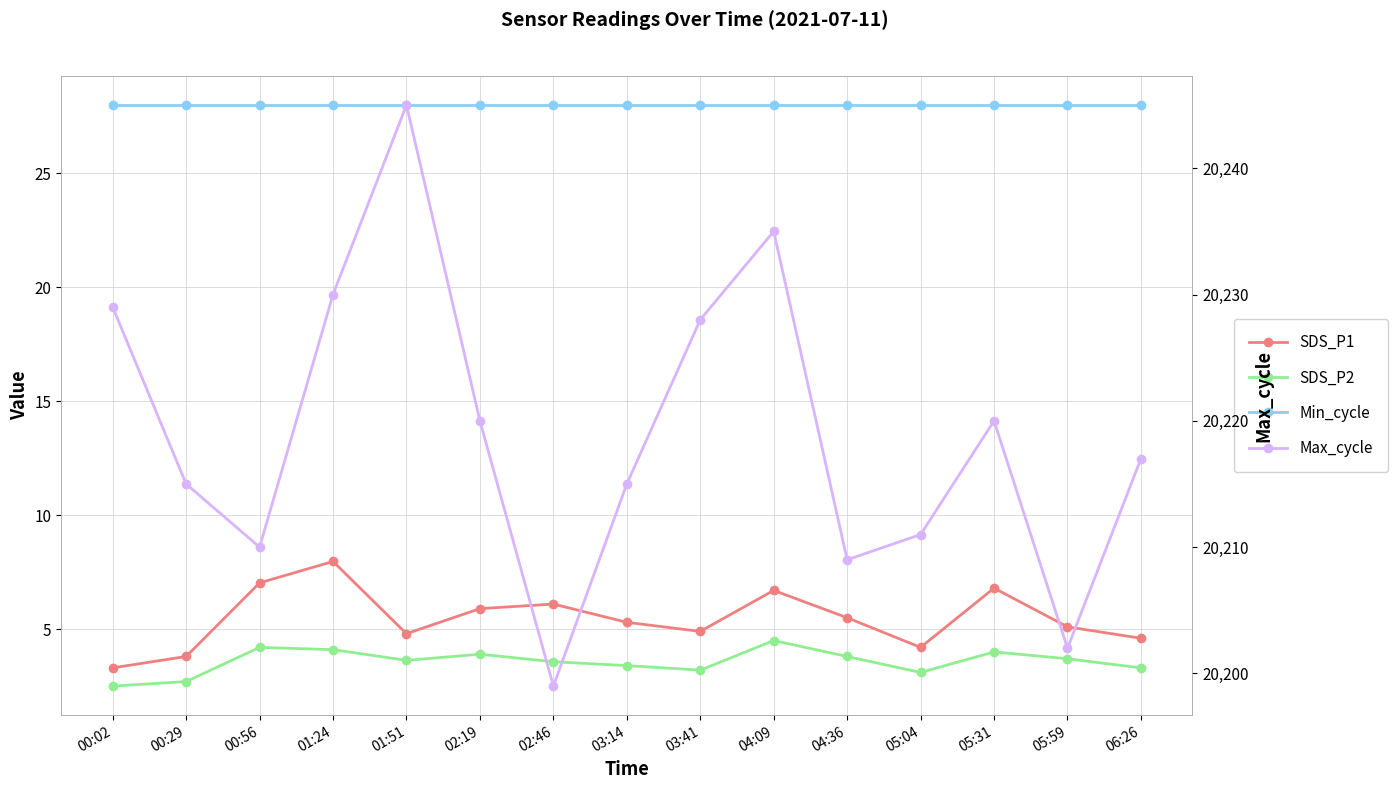

At which category is the sum across all series the highest?

01:51